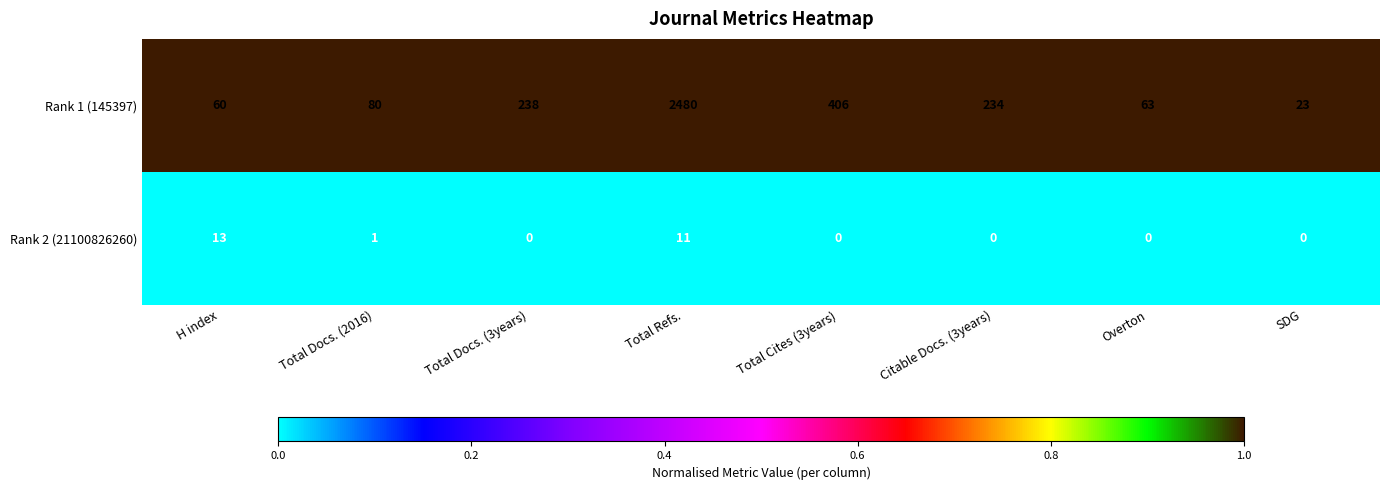

Which label corresponds to the largest value in the chart?

Total Refs.